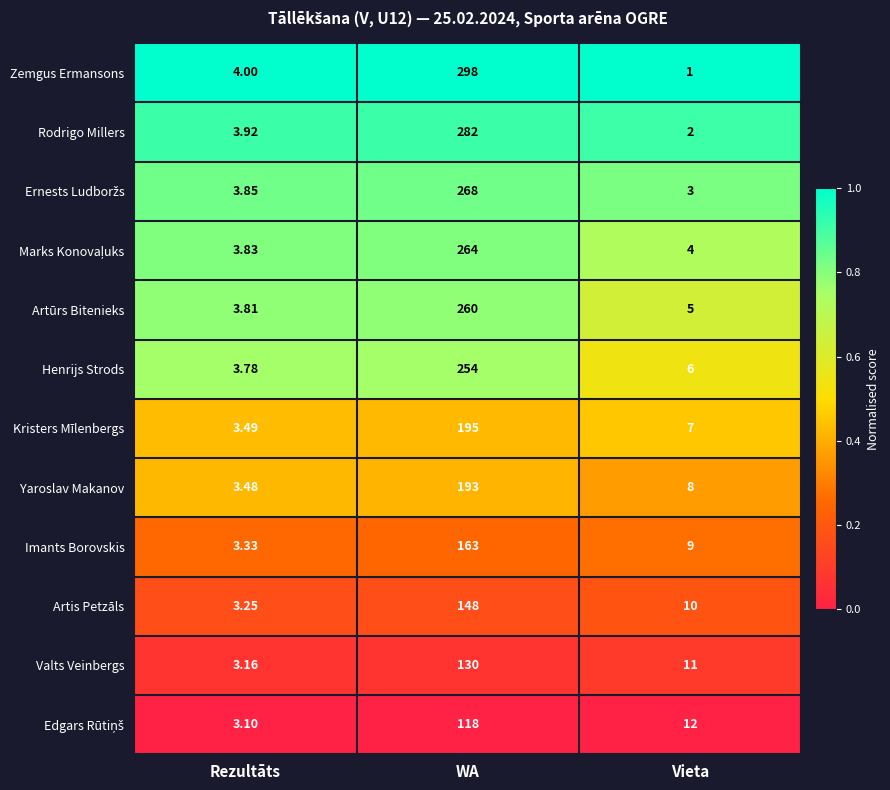

At which label is Yaroslav Makanov closest to 98?

Vieta